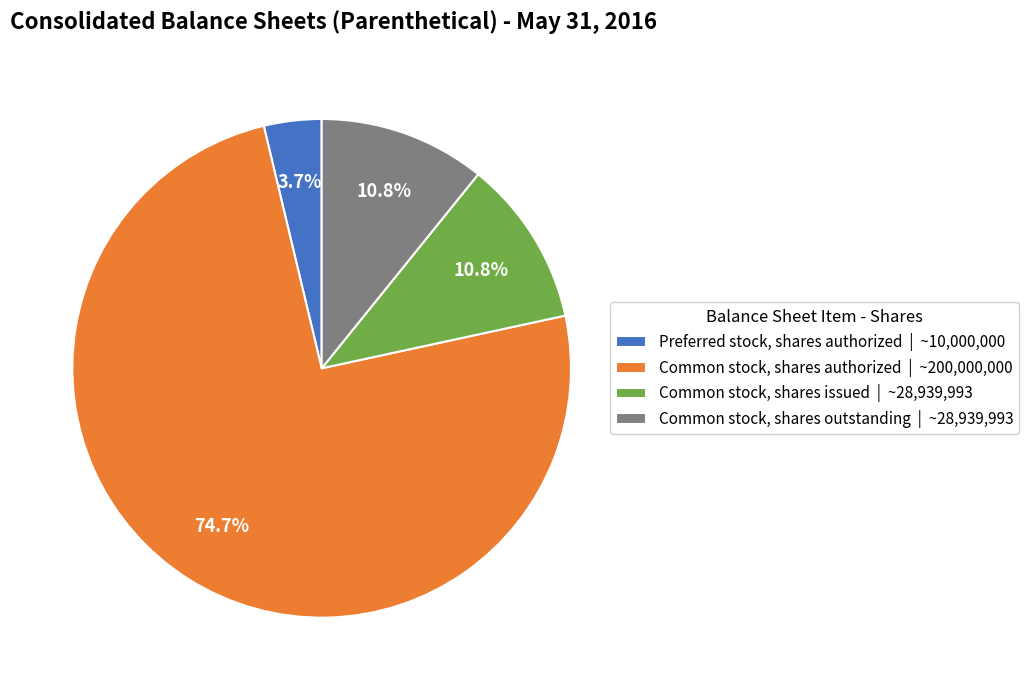

True or false: Preferred stock, shares authorized accounts for 4% of the total.

True